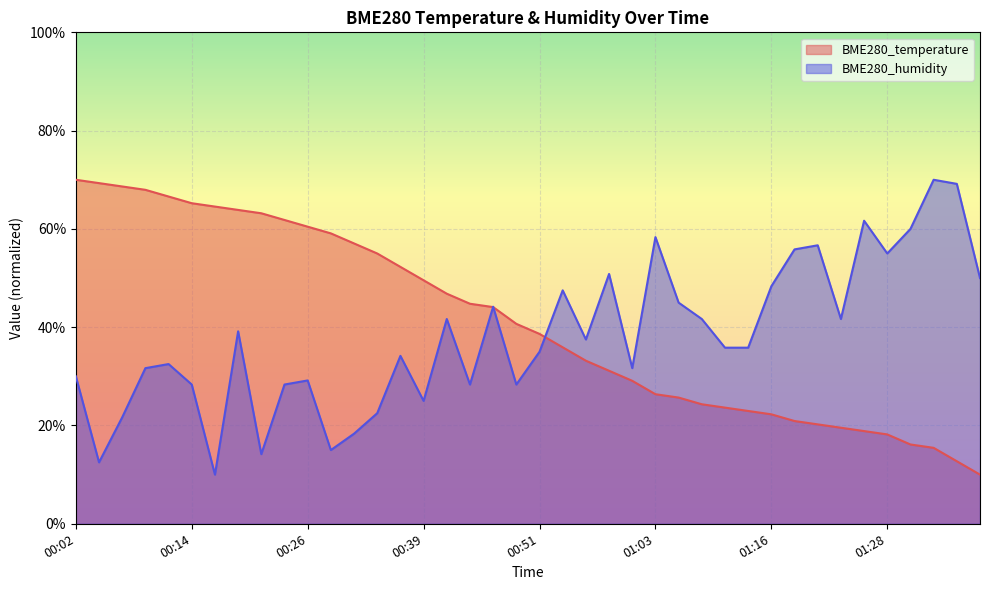

What is the total value across all series at 01:01?

60.8